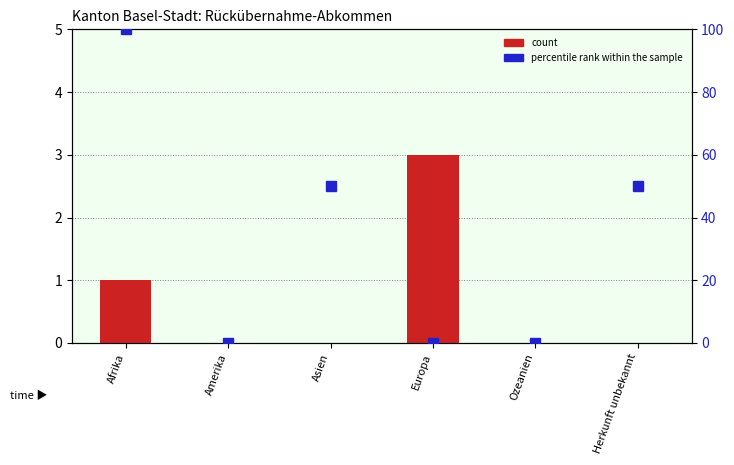

Which series has the largest total across all categories?

percentile rank within the sample